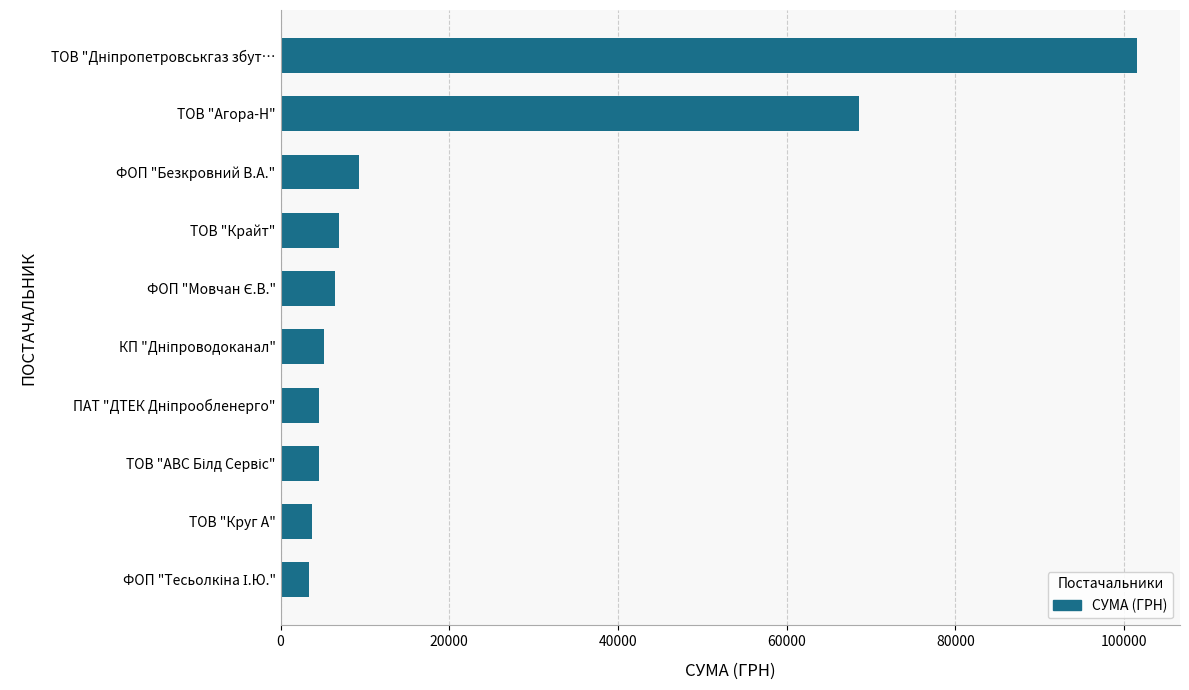

What is the change in value from ТОВ "Круг А" to ТОВ "Агора-Н"?

+64927.2